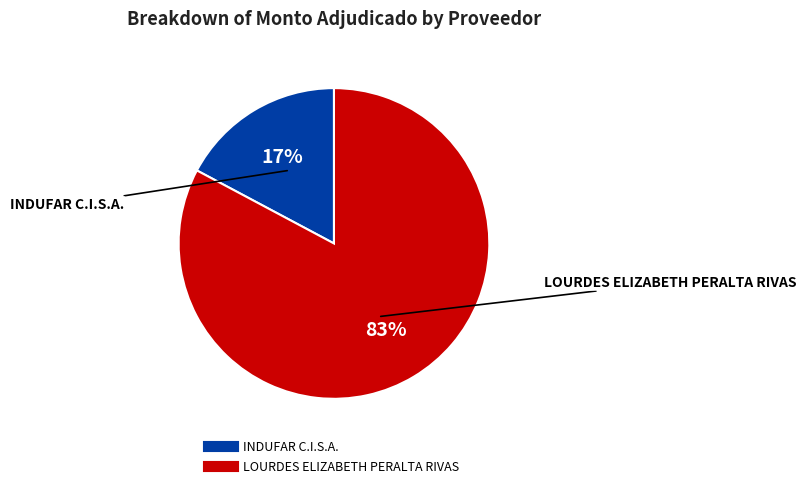

Is it true that LOURDES ELIZABETH PERALTA RIVAS is 83% of the pie?

True